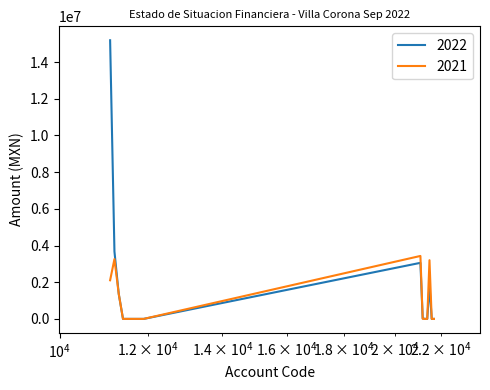

True or false: 2021 has more than 0 points higher than both neighbors.

True